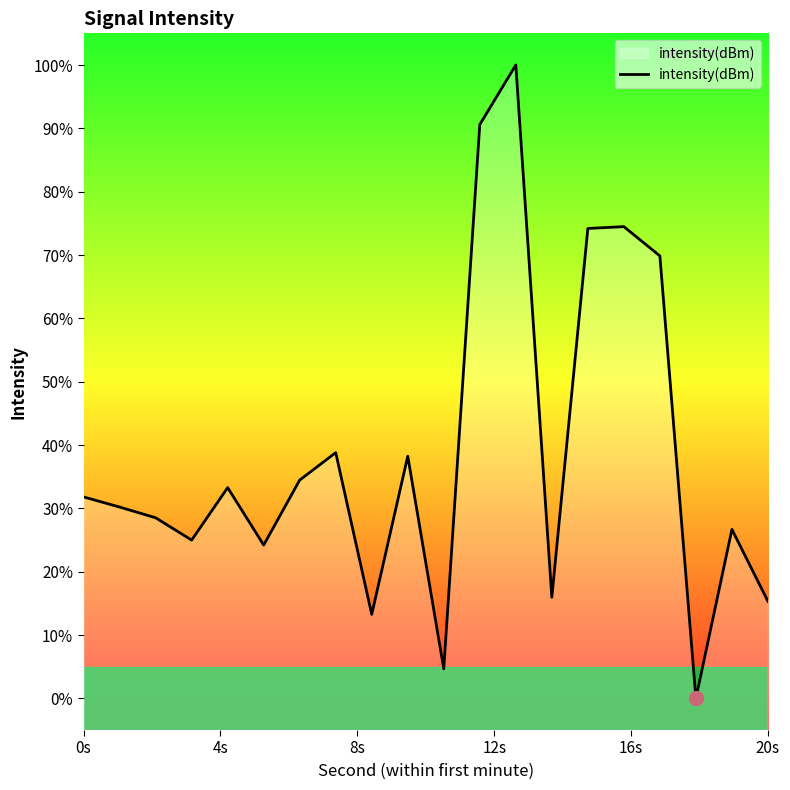

The value at 20s is 15.3. True or false?

True